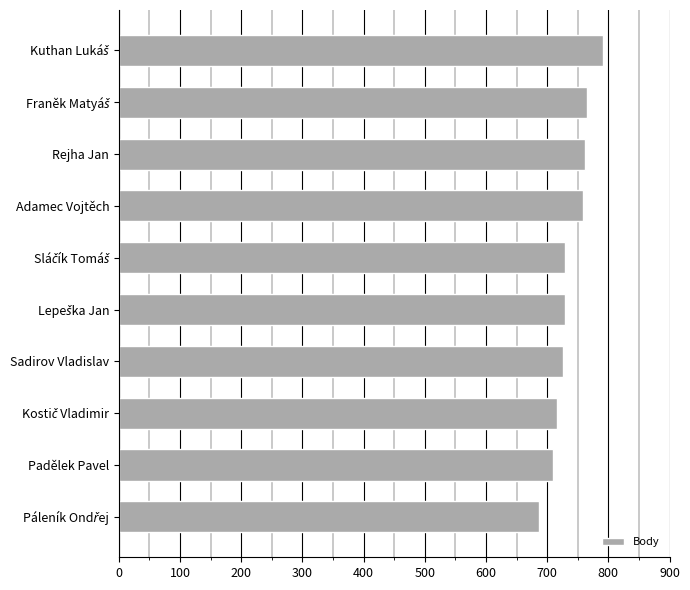

Are the bars horizontal?

Yes